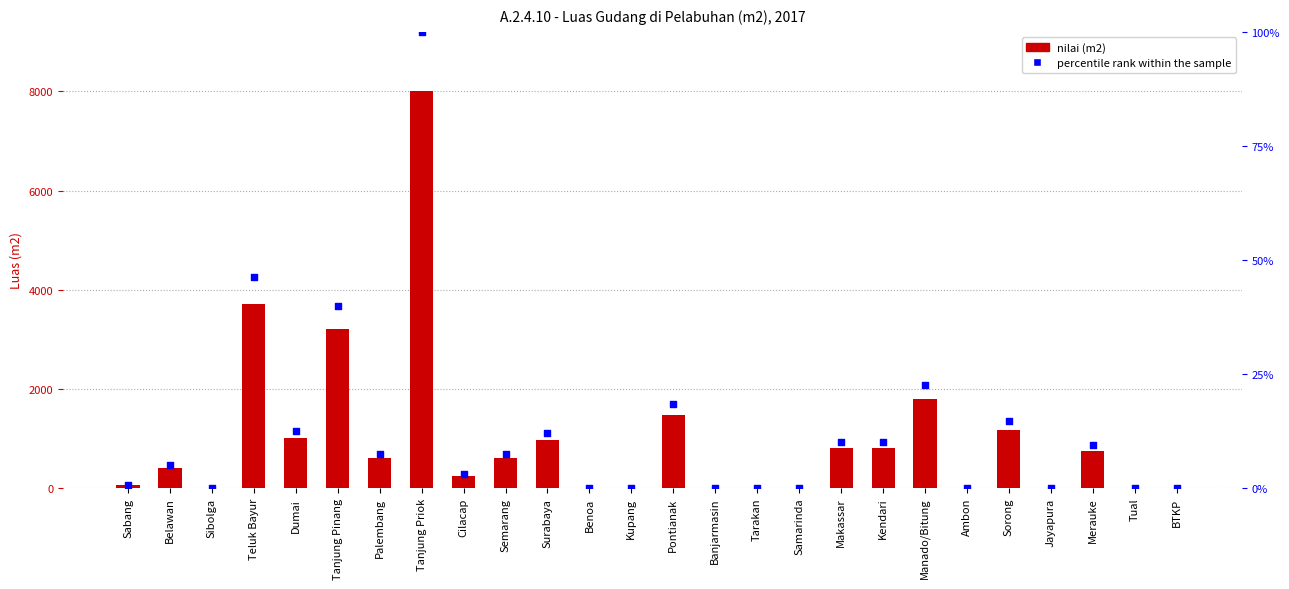

Is the value of nilai (m2) at Tual greater than the value of percentile rank within the sample at Kendari?

No